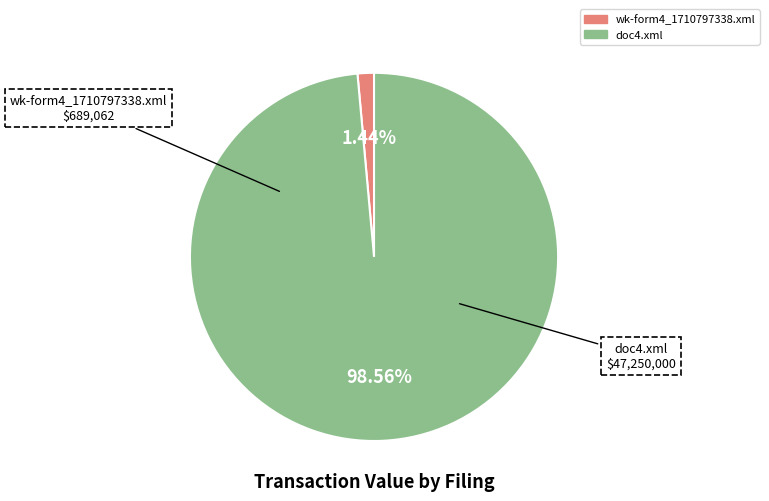

What percentage is the doc4.xml slice, to the nearest percent?

99%